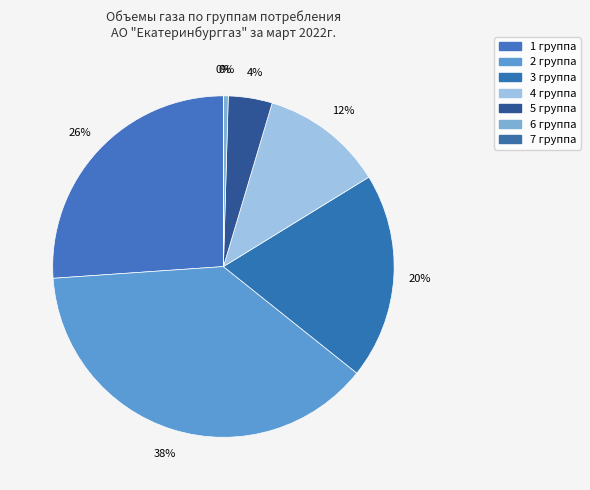

How many slices are in this pie chart?

7